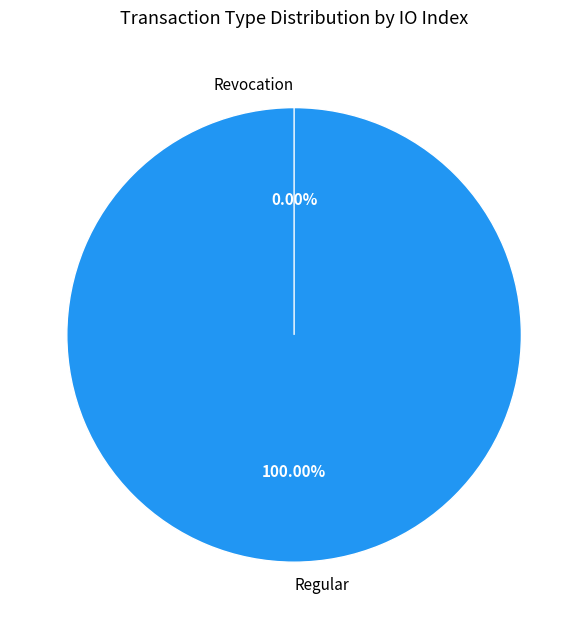

Rank the categories by value from lowest to highest.

Revocation, Regular